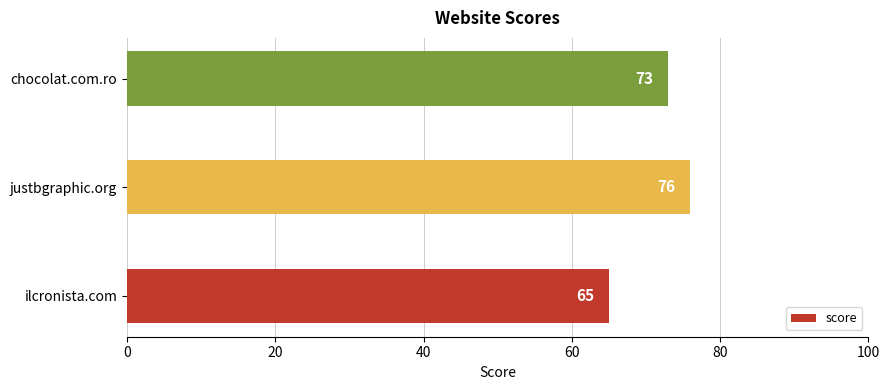

How many series are shown in this chart?

1